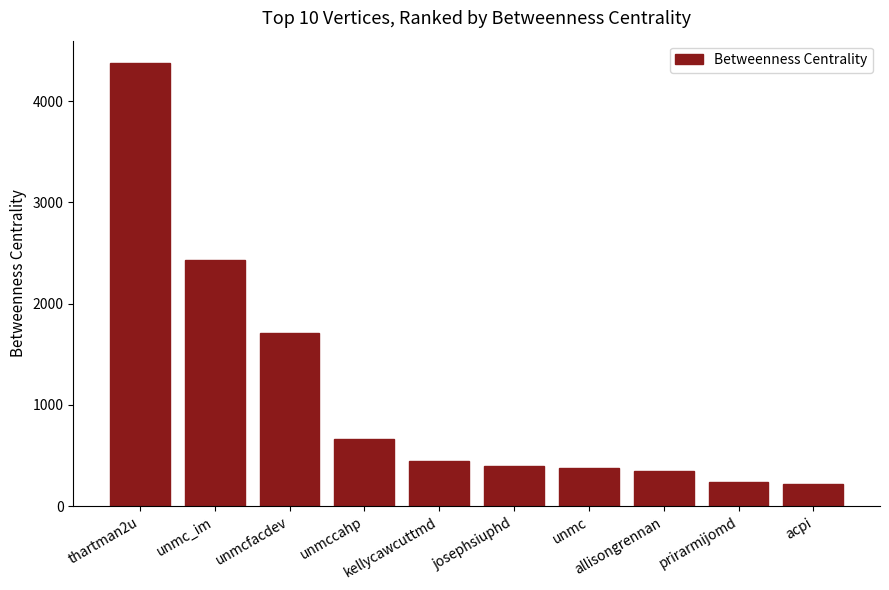

What is the average value?

1120.1